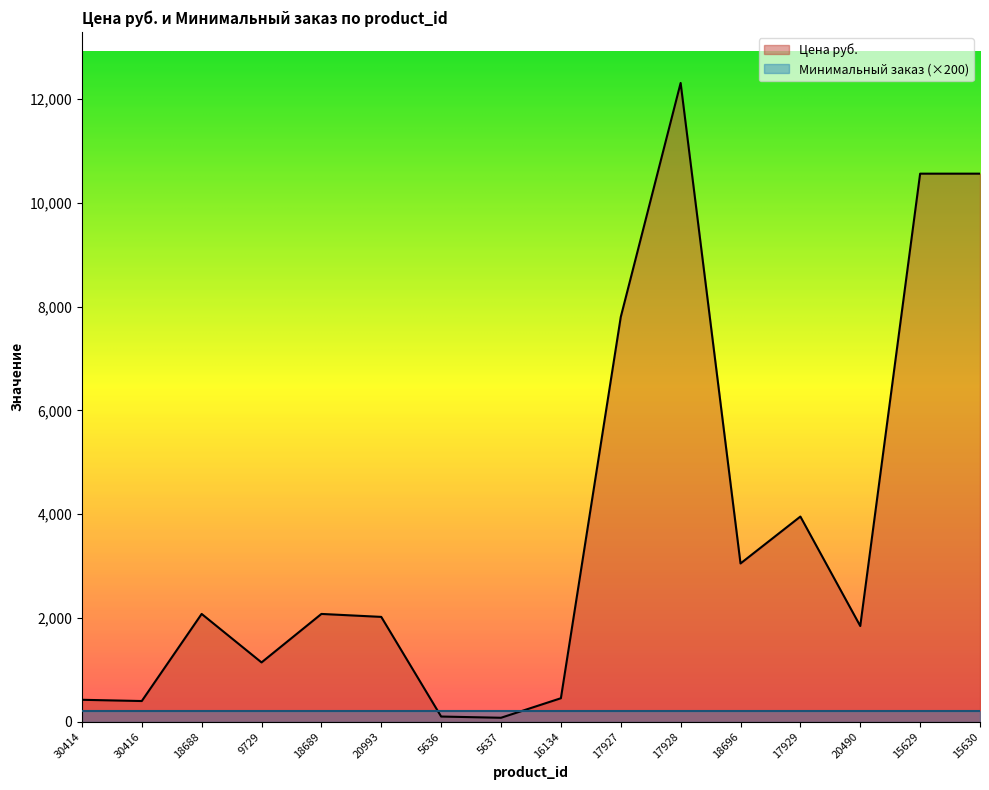

How many data points are less than 2078?

8